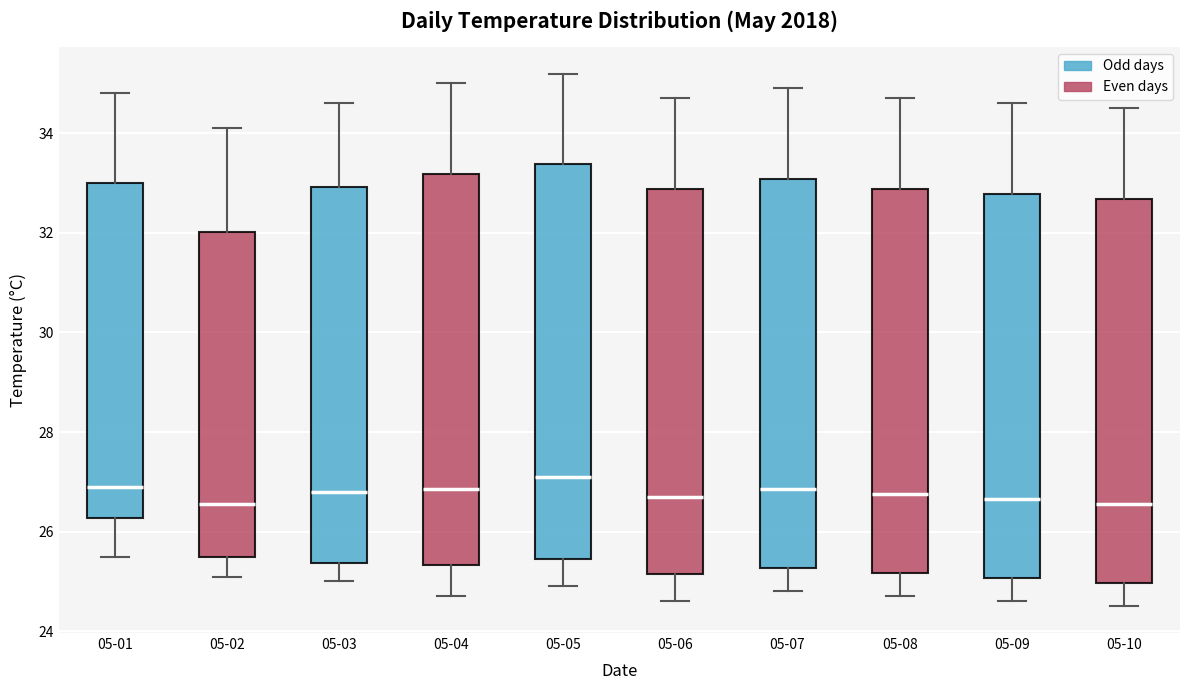

Which box's median line is the highest?

05-05